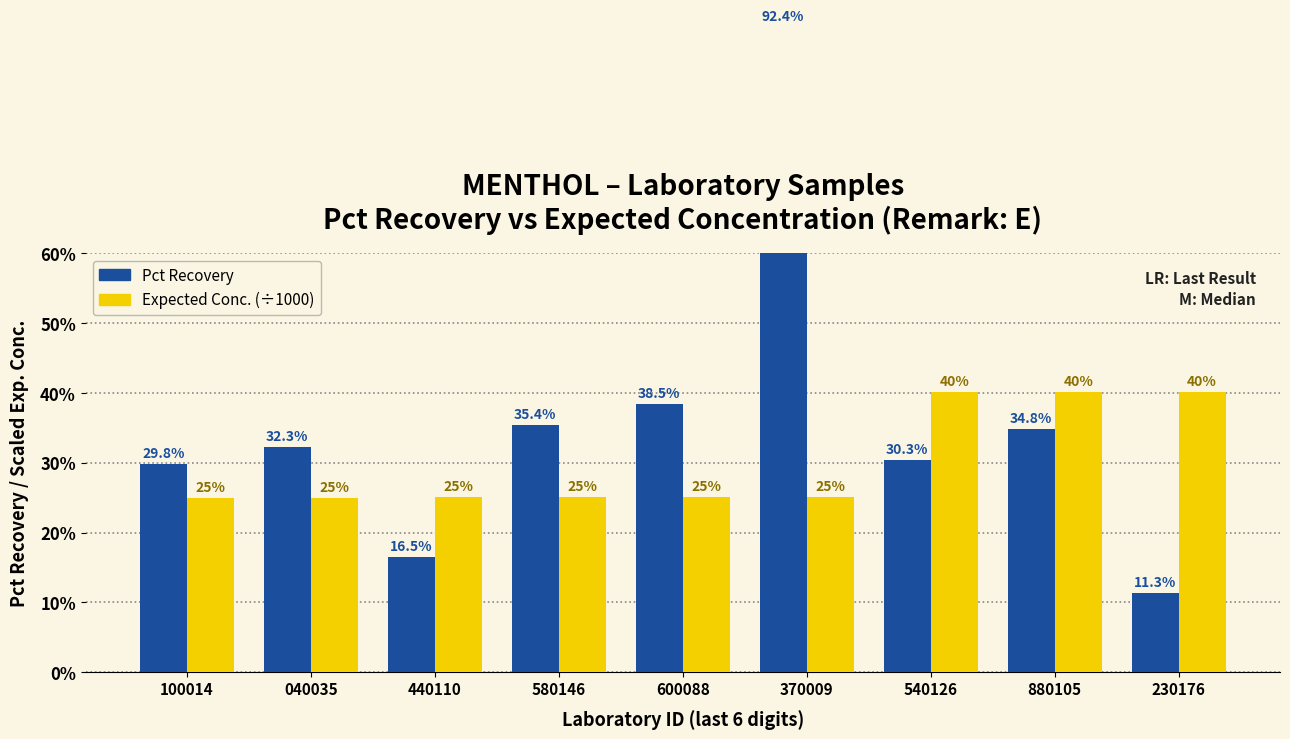

Reading right to left, list all the values displayed in this chart.

Pct Recovery: 0.1	0.3	0.3	0.9	0.4	0.4	0.2	0.3	0.3
Expected Conc. (×10⁻³ ug/k): 0.4	0.4	0.4	0.3	0.3	0.3	0.3	0.2	0.2